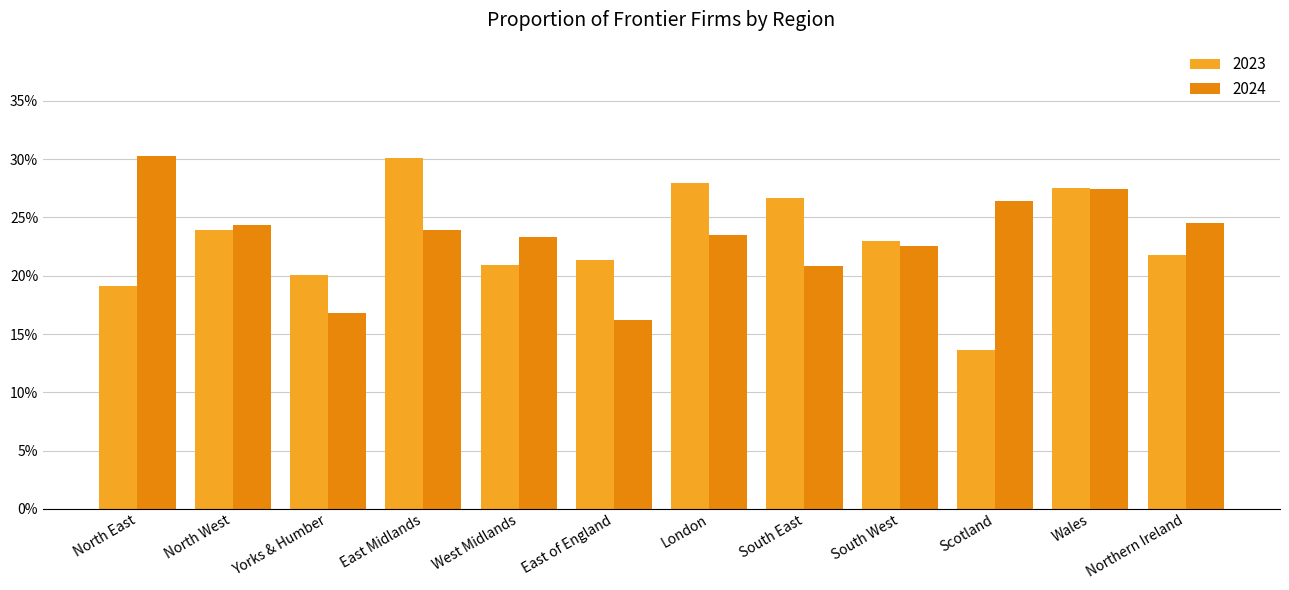

The value of 2024 at North West is 0.2. True or false?

True